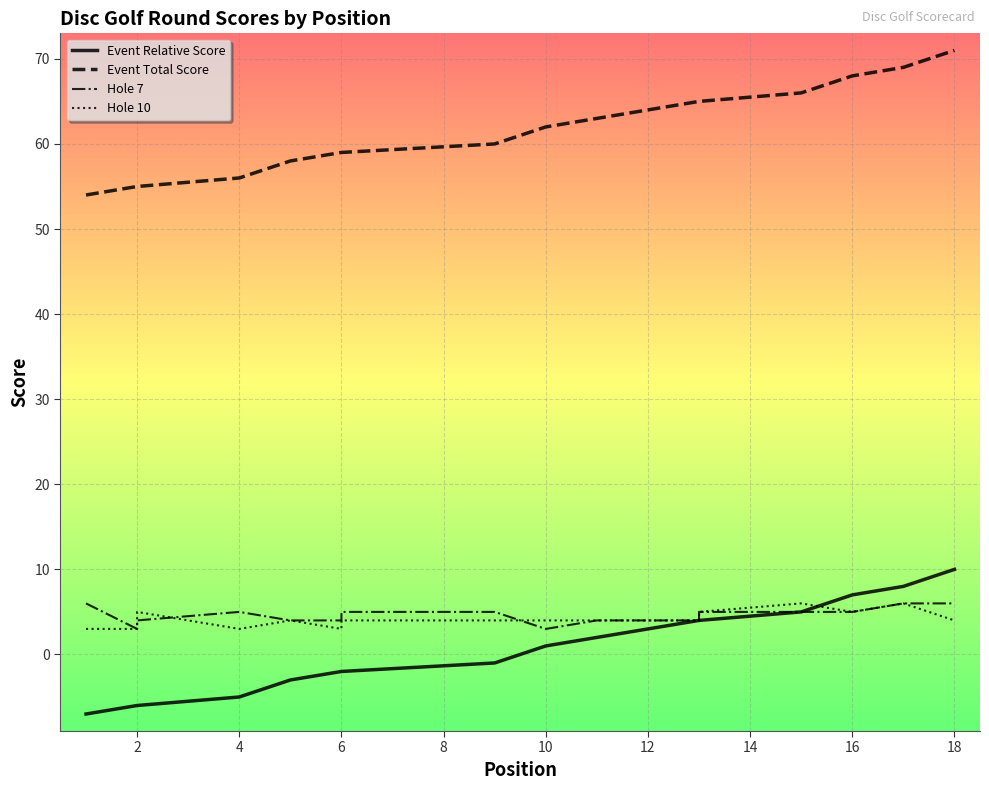

Reading left to right, list all the values displayed in this chart.

Event Relative Score: -7	-6	-6	-5	-3	-2	-2	-2	-1	1	2	3	4	4	5	7	8	10
Event Total Score: 54	55	55	56	58	59	59	59	60	62	63	64	65	65	66	68	69	71
Hole 7: 6	3	4	5	4	4	4	5	5	3	4	4	4	5	5	5	6	6
Hole 10: 3	3	5	3	4	3	3	4	4	4	4	4	4	5	6	5	6	4